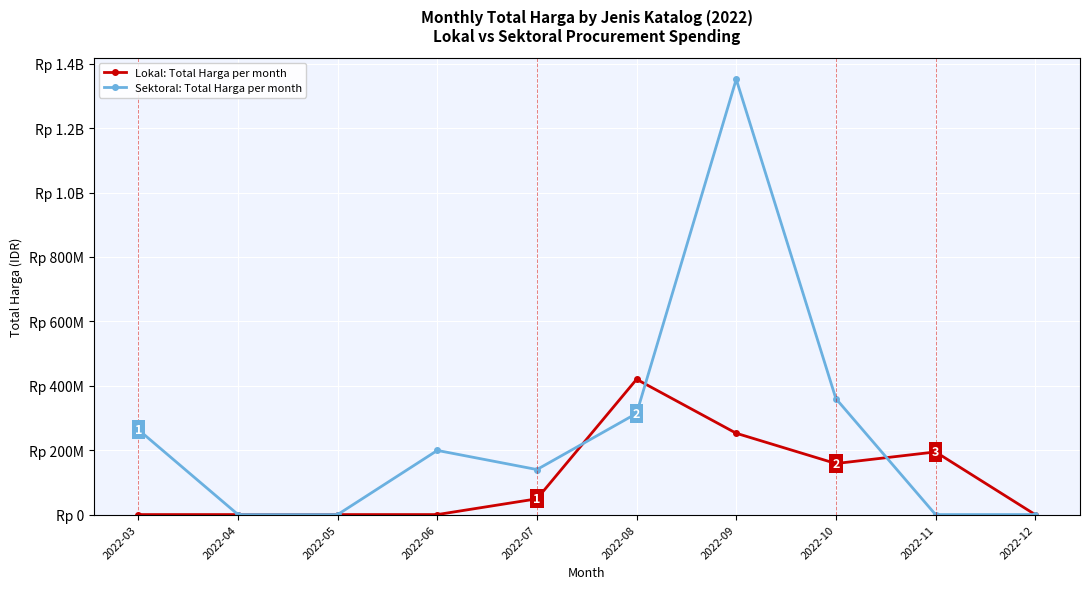

Reading right to left, what are all the values shown in this chart?

Lokal: Total Harga per month: 2022-12=0	2022-11=194538000	2022-10=158478000	2022-09=252477000	2022-08=420075000	2022-07=48950000	2022-06=0	2022-05=0	2022-04=0	2022-03=0
Sektoral: Total Harga per month: 2022-12=0	2022-11=0	2022-10=360118150	2022-09=1351682000	2022-08=314121780	2022-07=139800000	2022-06=199200000	2022-05=0	2022-04=0	2022-03=263542245